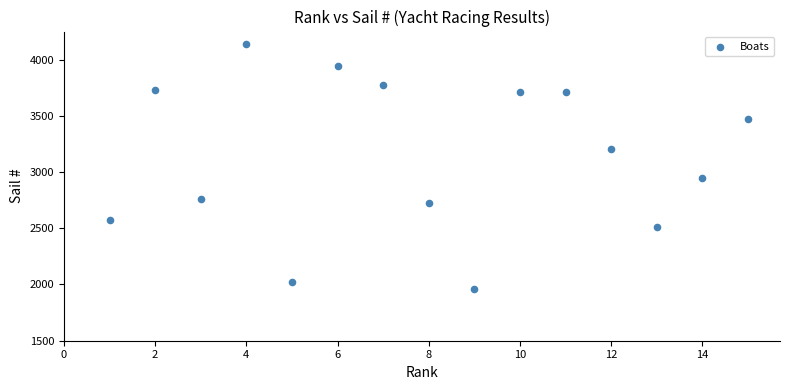

What is the range of X values (max minus min)?

14